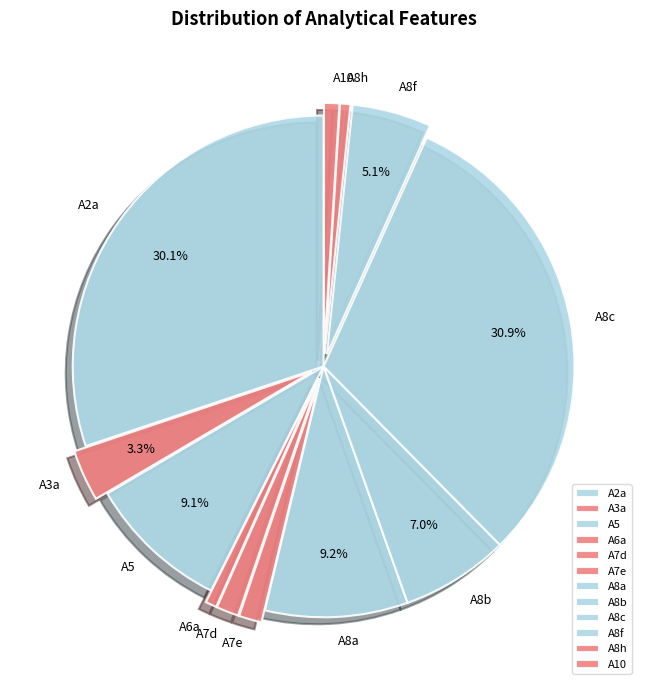

The A10 slice represents 1% of the pie. True or false?

True